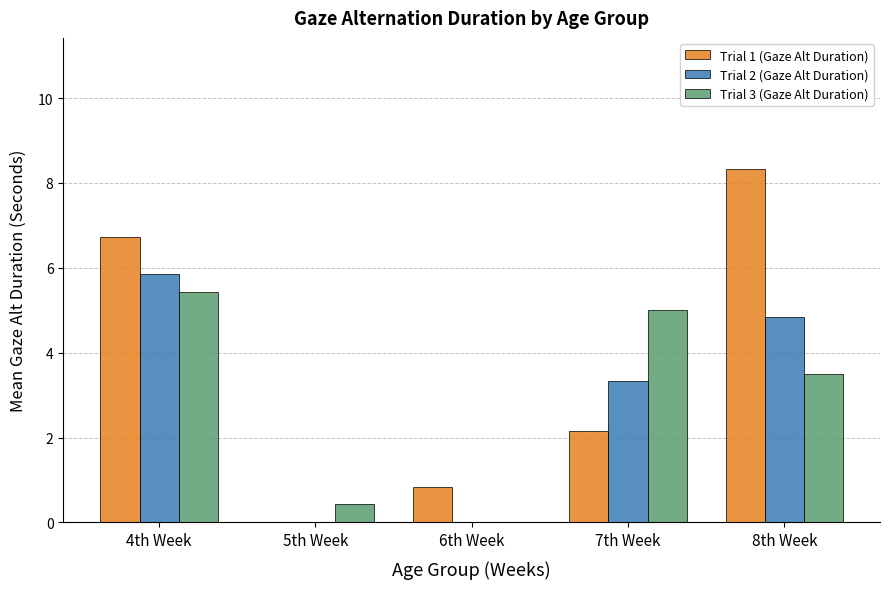

Reading left to right, what are all the values shown in this chart?

Trial 1 (Gaze Alt Duration): 6.7	0.0	0.8	2.2	8.3
Trial 2 (Gaze Alt Duration): 5.9	0.0	0.0	3.3	4.8
Trial 3 (Gaze Alt Duration): 5.4	0.4	0.0	5.0	3.5